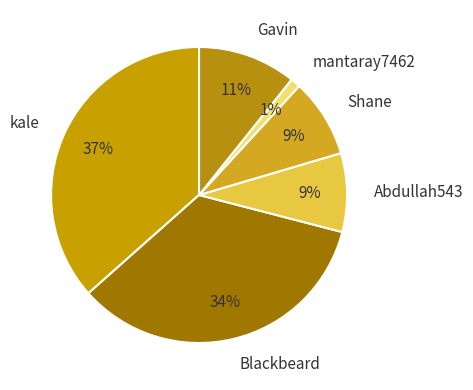

Between Blackbeard and mantaray7462, which is larger?

Blackbeard